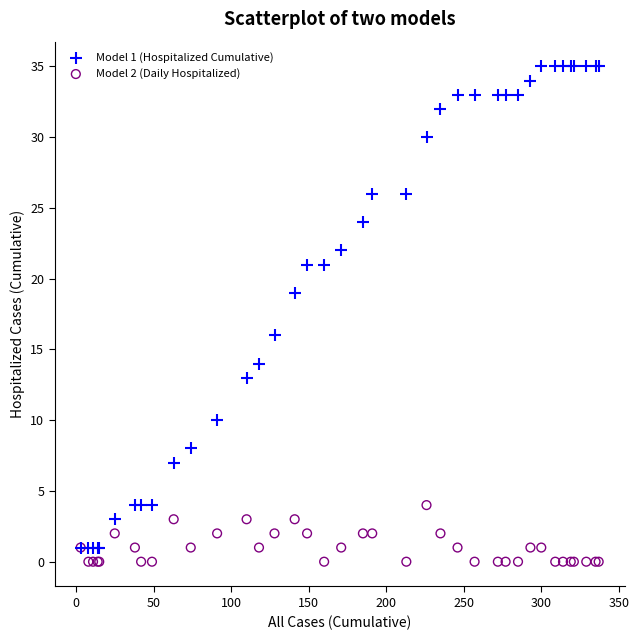

Which series contains the lowest Y value?

Model 2 (Daily Hospitalized)